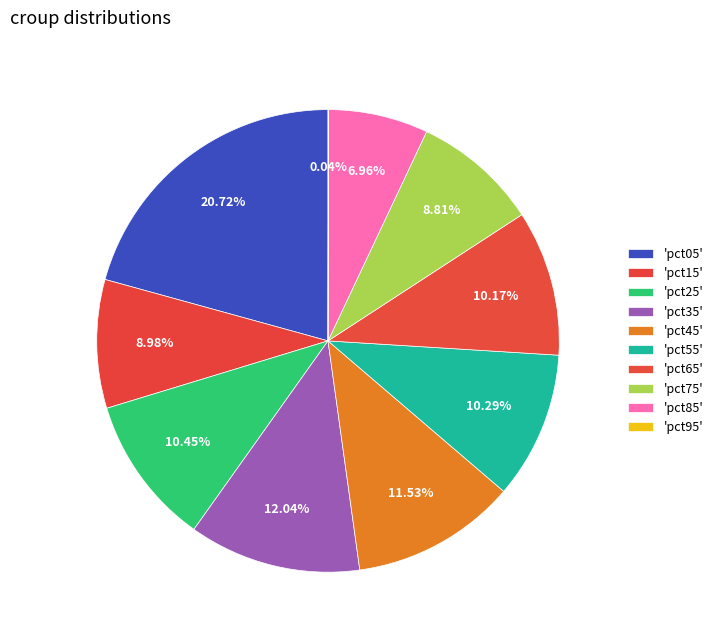

Count the number of slices in the pie.

10